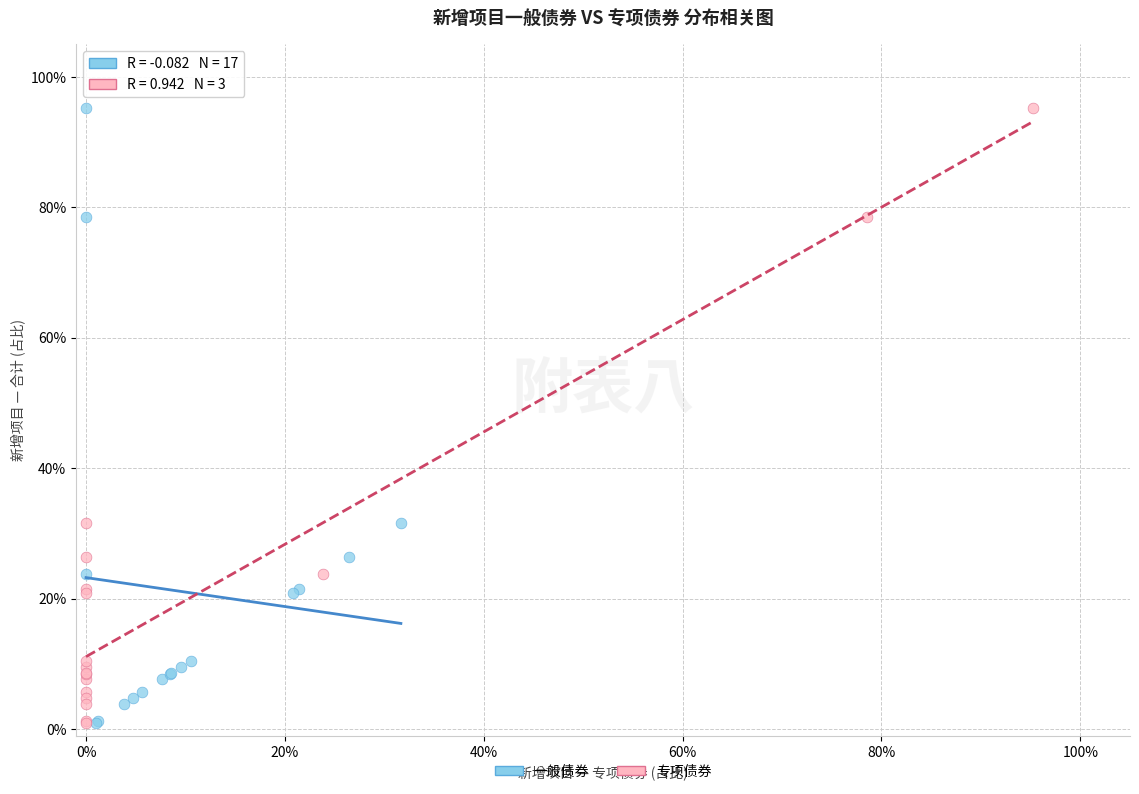

What are all the series names shown in the legend?

一般债券, 专项债券